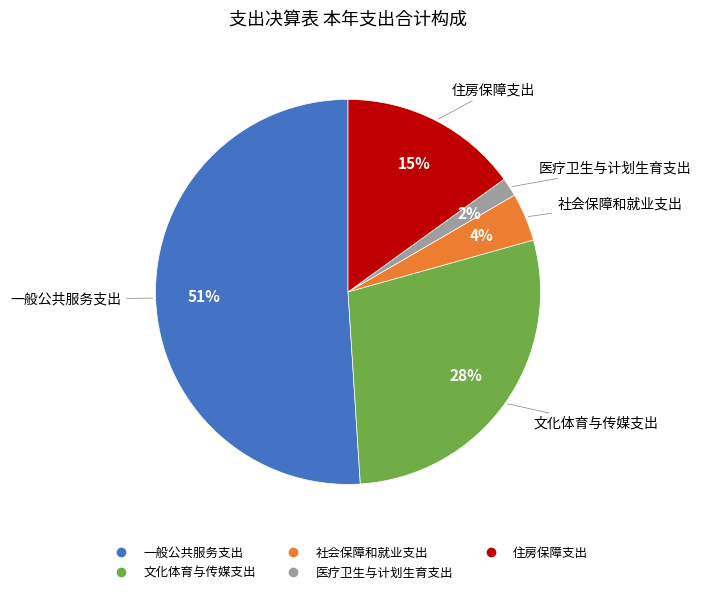

The 社会保障和就业支出 slice represents 4% of the pie. True or false?

True